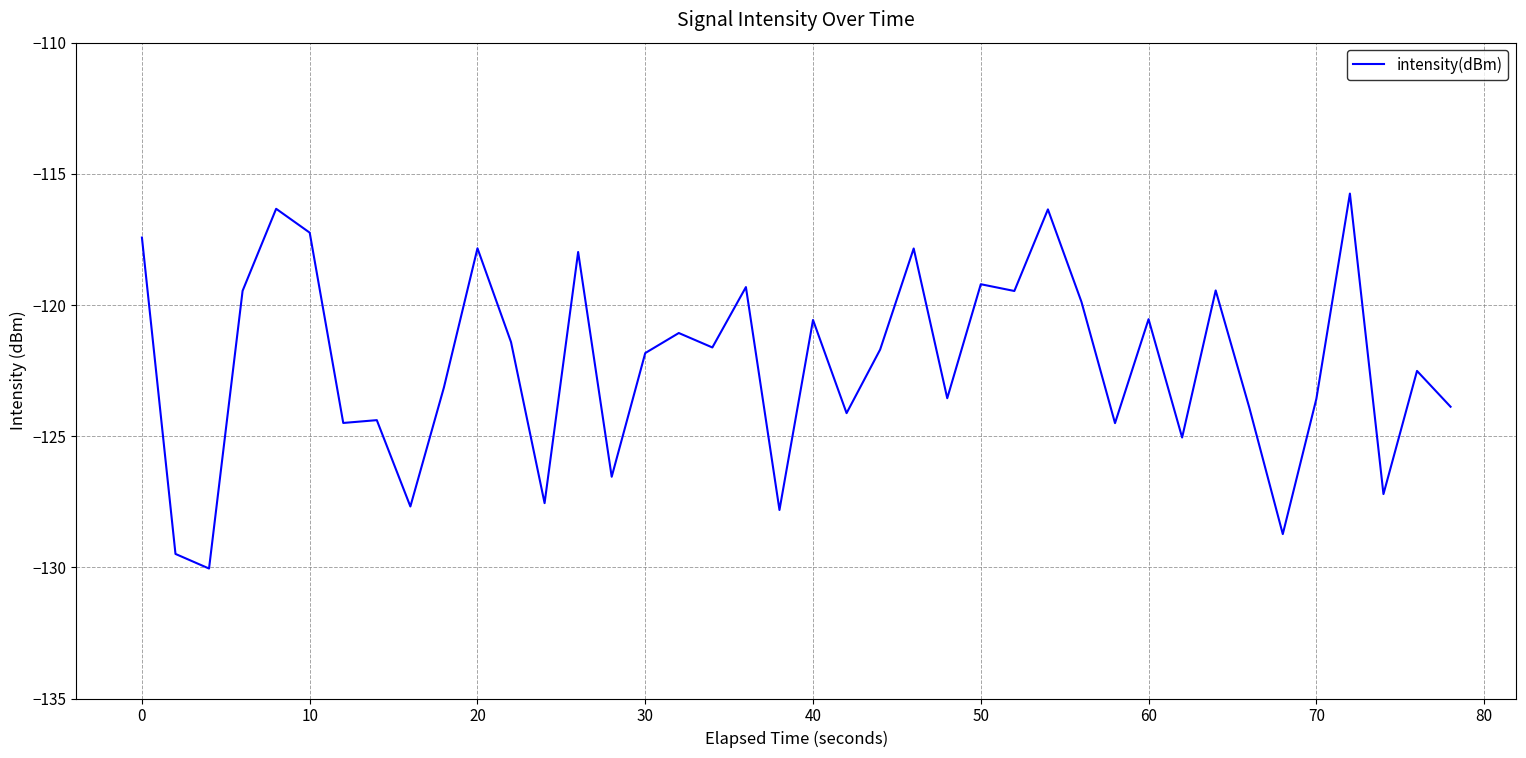

What is the minimum value shown in the chart?

-130.0